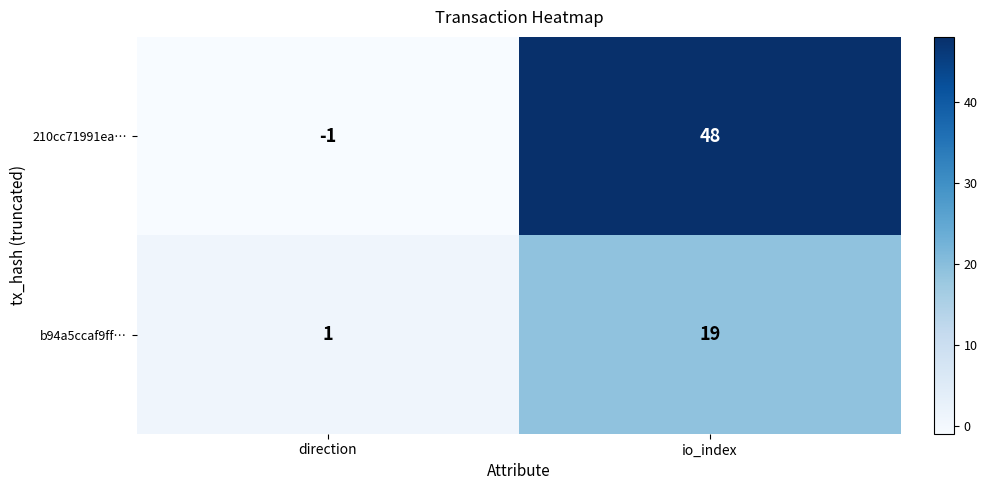

Is it true that 210cc71991ea… equals 72 at io_index?

False